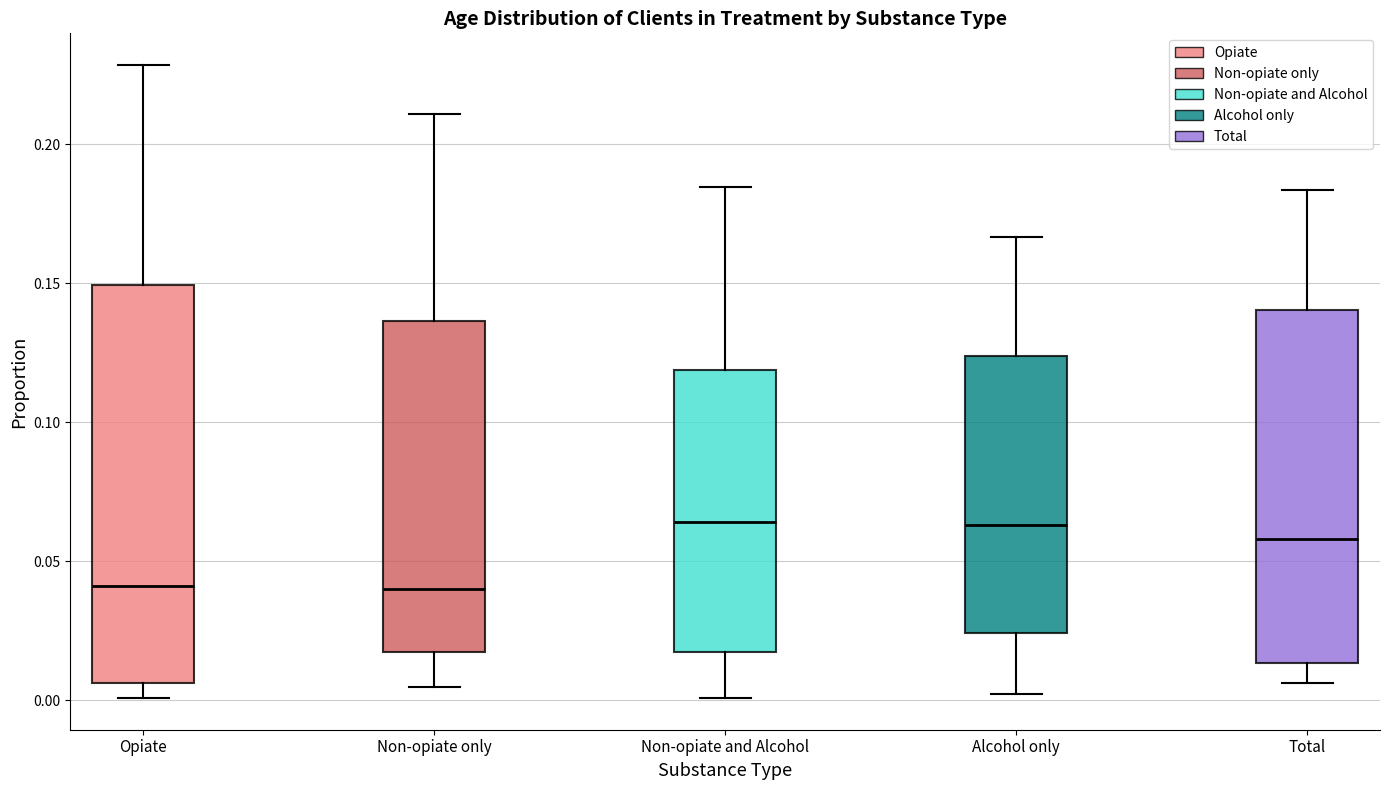

Which box is the tallest, from its lower edge to its upper edge?

Opiate